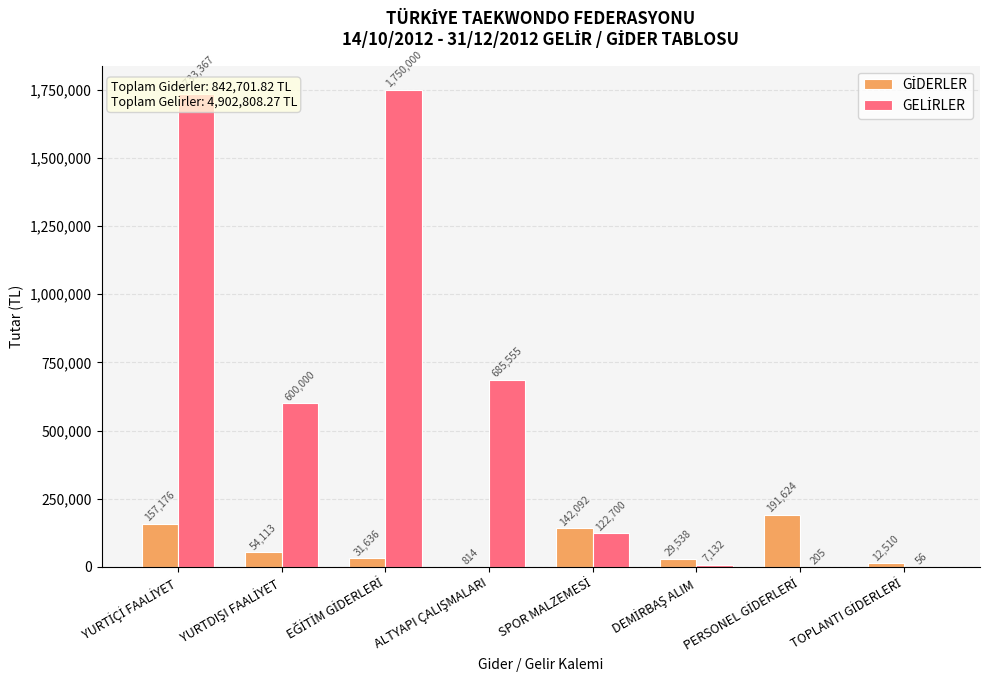

What is the maximum value shown in the chart?

1750000.0